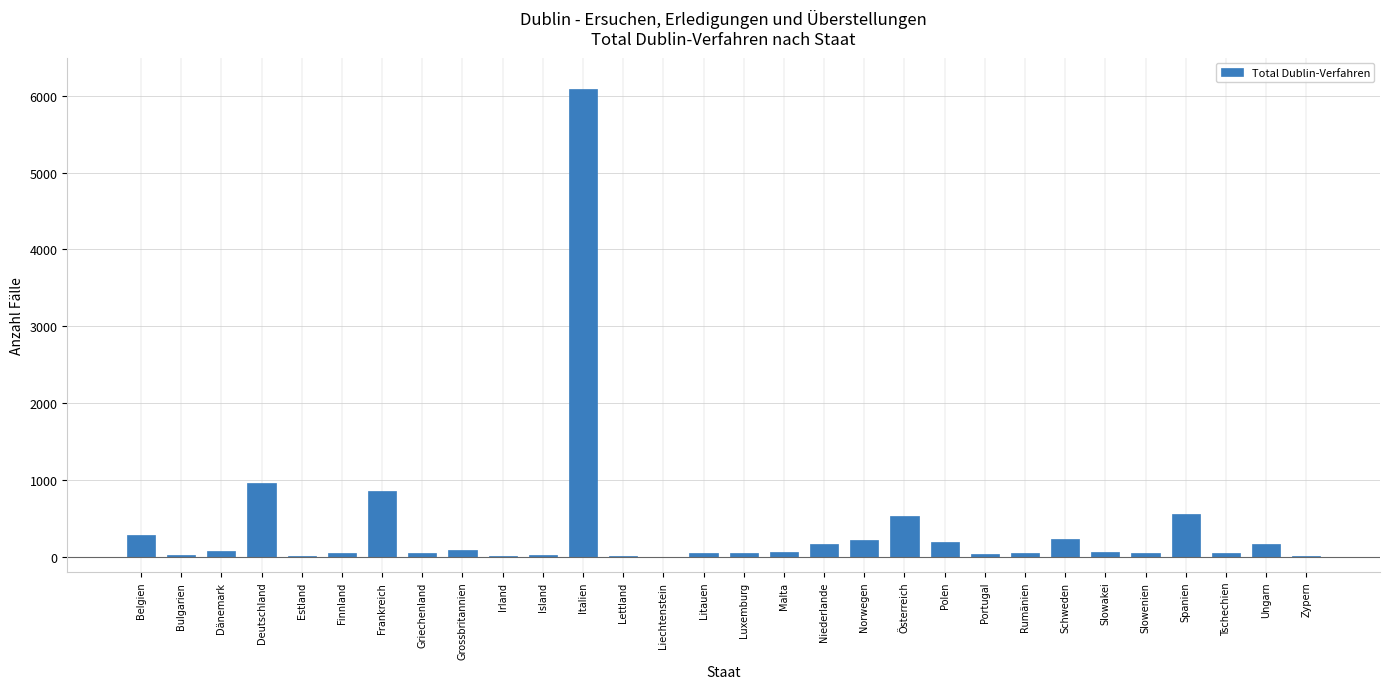

Where is the data nearest to the value 3047?

Deutschland